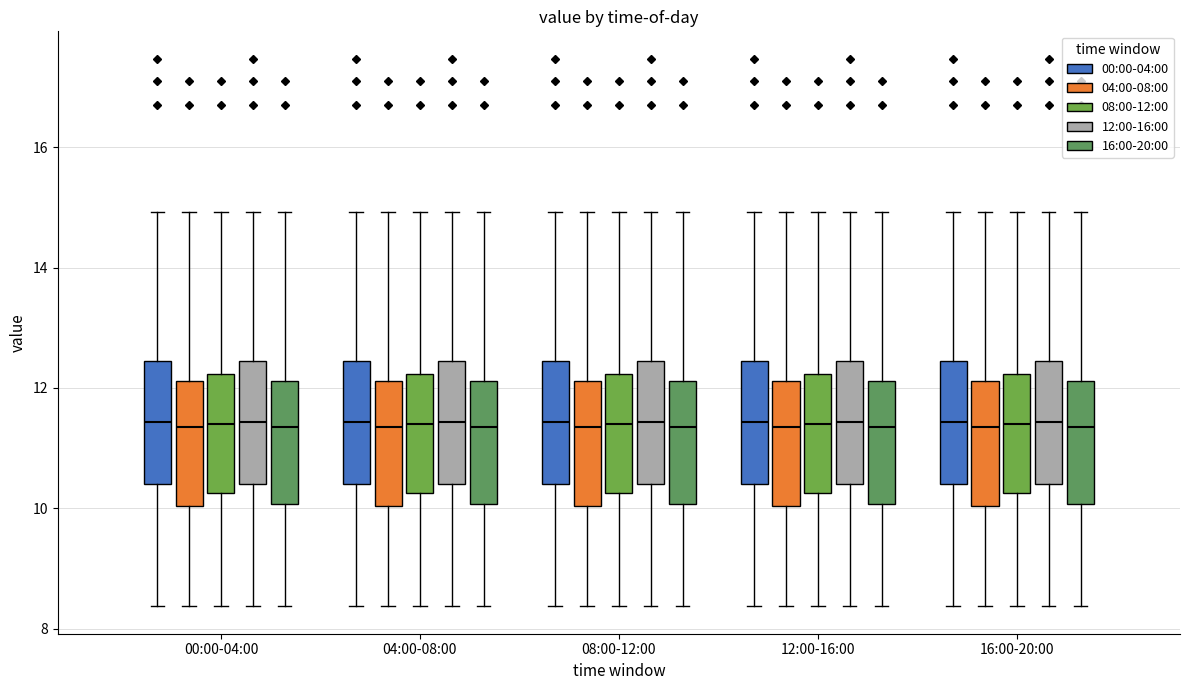

Reading left to right, read every box against the y-axis: the position of its median line, the range the box covers, and the ends of its whiskers. The values are not printed on the chart, so give them approximately, as read against the axis.

00:00-04:00 (00:00-04:00): median 11.4, box 10.4 to 12.4, whiskers 8.4 to 15.0
00:00-04:00 (04:00-08:00): median 11.4, box 10.0 to 12.2, whiskers 8.4 to 15.0
00:00-04:00 (08:00-12:00): median 11.4, box 10.2 to 12.2, whiskers 8.4 to 15.0
00:00-04:00 (12:00-16:00): median 11.4, box 10.4 to 12.4, whiskers 8.4 to 15.0
00:00-04:00 (16:00-20:00): median 11.4, box 10.0 to 12.2, whiskers 8.4 to 15.0
04:00-08:00 (00:00-04:00): median 11.4, box 10.4 to 12.4, whiskers 8.4 to 15.0
04:00-08:00 (04:00-08:00): median 11.4, box 10.0 to 12.2, whiskers 8.4 to 15.0
04:00-08:00 (08:00-12:00): median 11.4, box 10.2 to 12.2, whiskers 8.4 to 15.0
04:00-08:00 (12:00-16:00): median 11.4, box 10.4 to 12.4, whiskers 8.4 to 15.0
04:00-08:00 (16:00-20:00): median 11.4, box 10.0 to 12.2, whiskers 8.4 to 15.0
08:00-12:00 (00:00-04:00): median 11.4, box 10.4 to 12.4, whiskers 8.4 to 15.0
08:00-12:00 (04:00-08:00): median 11.4, box 10.0 to 12.2, whiskers 8.4 to 15.0
08:00-12:00 (08:00-12:00): median 11.4, box 10.2 to 12.2, whiskers 8.4 to 15.0
08:00-12:00 (12:00-16:00): median 11.4, box 10.4 to 12.4, whiskers 8.4 to 15.0
08:00-12:00 (16:00-20:00): median 11.4, box 10.0 to 12.2, whiskers 8.4 to 15.0
12:00-16:00 (00:00-04:00): median 11.4, box 10.4 to 12.4, whiskers 8.4 to 15.0
12:00-16:00 (04:00-08:00): median 11.4, box 10.0 to 12.2, whiskers 8.4 to 15.0
12:00-16:00 (08:00-12:00): median 11.4, box 10.2 to 12.2, whiskers 8.4 to 15.0
12:00-16:00 (12:00-16:00): median 11.4, box 10.4 to 12.4, whiskers 8.4 to 15.0
12:00-16:00 (16:00-20:00): median 11.4, box 10.0 to 12.2, whiskers 8.4 to 15.0
16:00-20:00 (00:00-04:00): median 11.4, box 10.4 to 12.4, whiskers 8.4 to 15.0
16:00-20:00 (04:00-08:00): median 11.4, box 10.0 to 12.2, whiskers 8.4 to 15.0
16:00-20:00 (08:00-12:00): median 11.4, box 10.2 to 12.2, whiskers 8.4 to 15.0
16:00-20:00 (12:00-16:00): median 11.4, box 10.4 to 12.4, whiskers 8.4 to 15.0
16:00-20:00 (16:00-20:00): median 11.4, box 10.0 to 12.2, whiskers 8.4 to 15.0